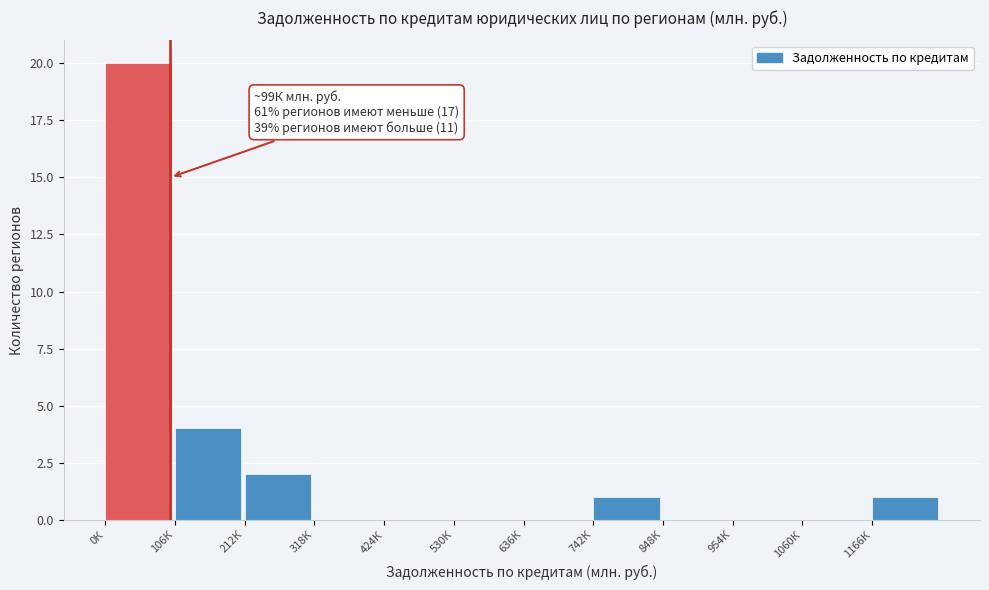

Reading left to right, what are all the values shown in this chart?

0К=20	106К=4	212К=2	318К=0	424К=0	530К=0	636К=0	742К=1	848К=0	954К=0	1060К=0	1166К=1